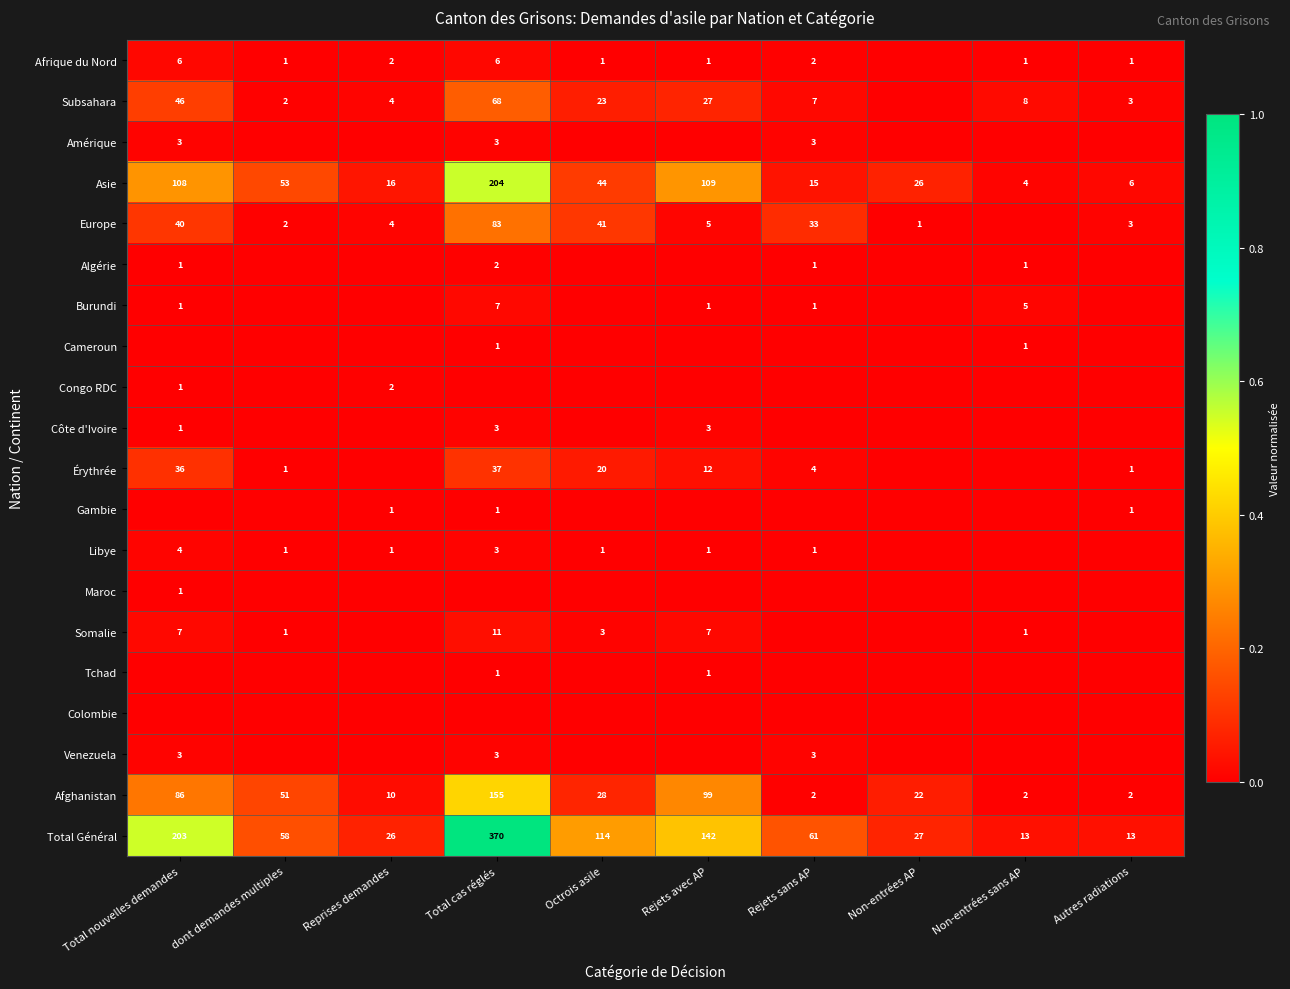

What is the difference between the Subsahara values at dont demandes multiples and Non-entrées sans AP?

6